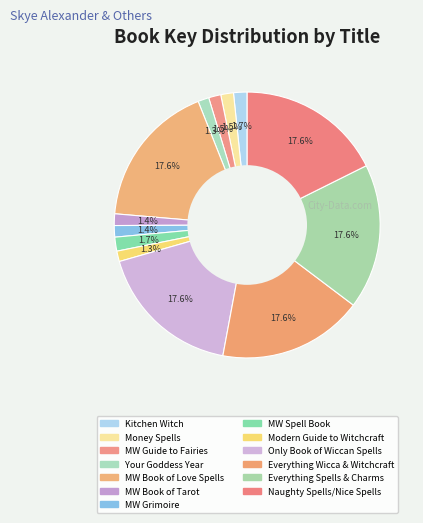

Does any single category account for the majority?

No